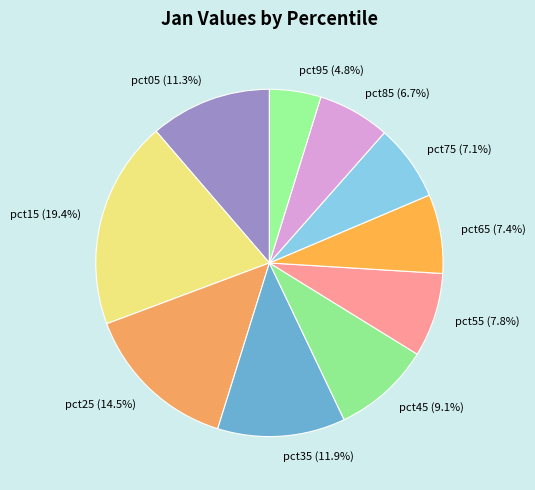

Which category has the biggest portion of the pie?

pct15